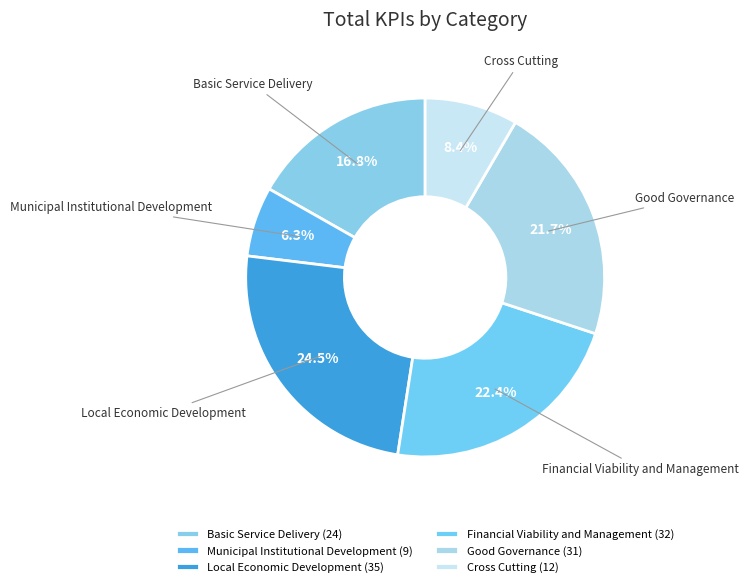

What is the largest slice in the pie chart?

Local Economic Development